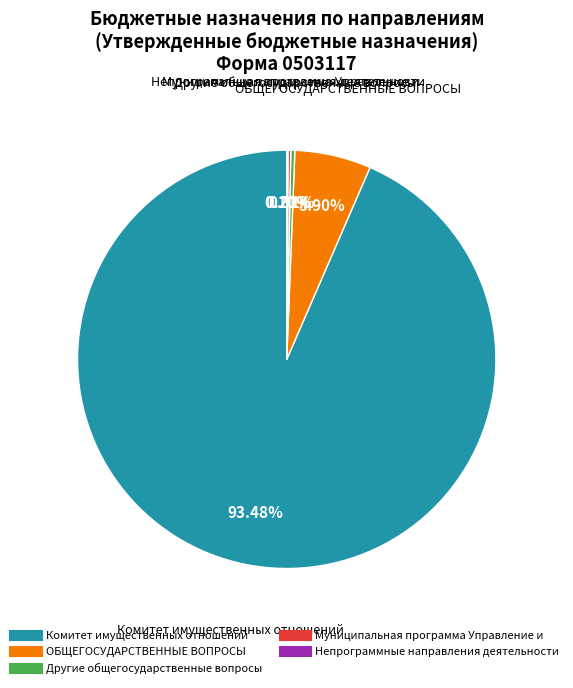

Between Комитет имущественных отношений and ОБЩЕГОСУДАРСТВЕННЫЕ ВОПРОСЫ, which is larger?

Комитет имущественных отношений